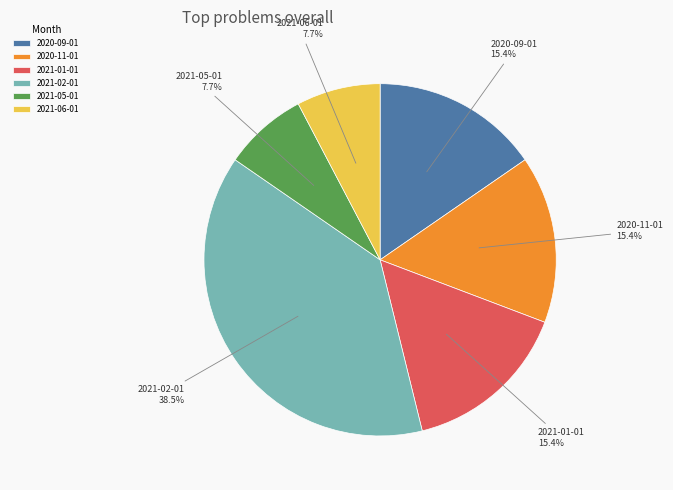

Does 2020-11-01 represent more than half of the total?

No